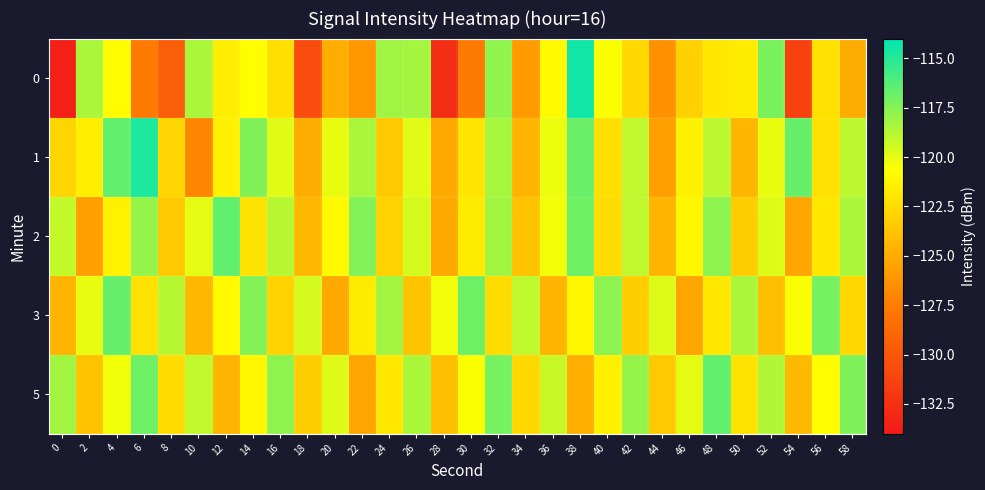

What is the spread (max minus min) of values at 34?

6.8